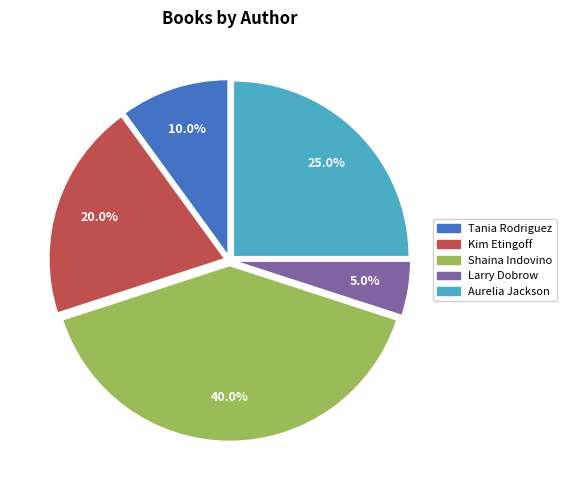

Does any single category account for the majority?

No